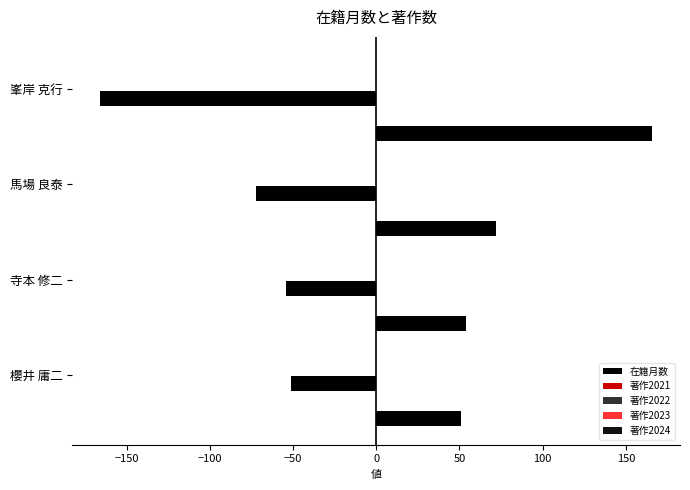

What are all the series names shown in the legend?

在籍月数, 著作2021, 著作2022, 著作2023, 著作2024